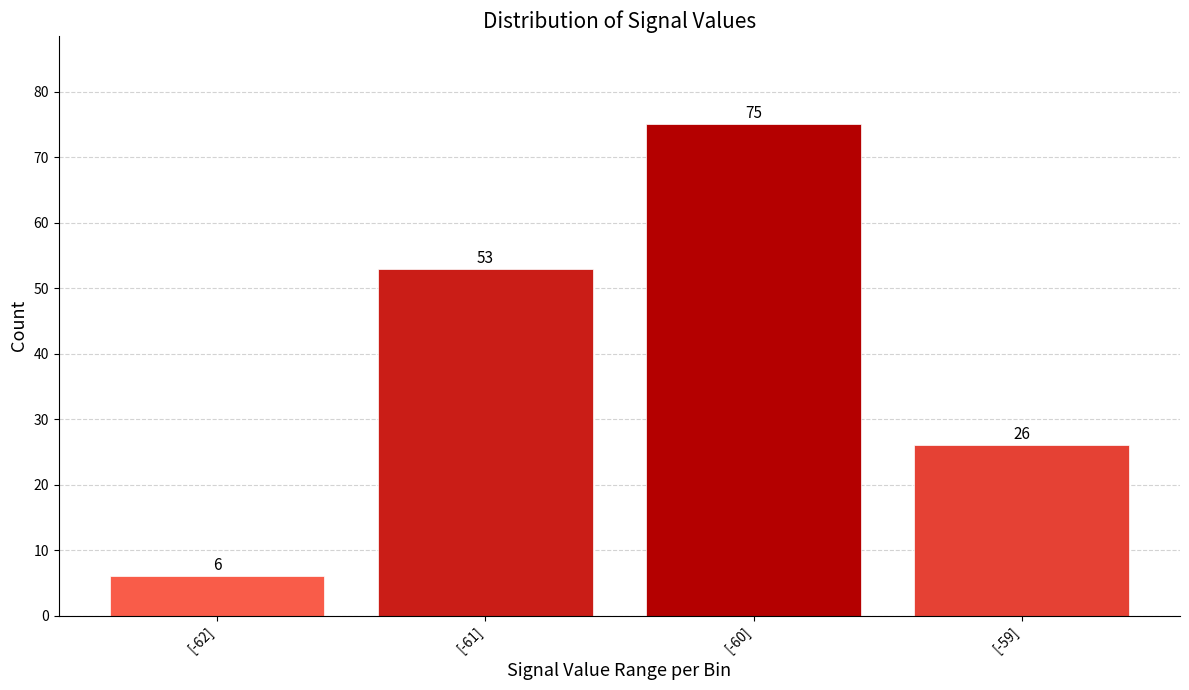

Reading right to left, what are all the values shown in this chart?

[-59]=26	[-60]=75	[-61]=53	[-62]=6